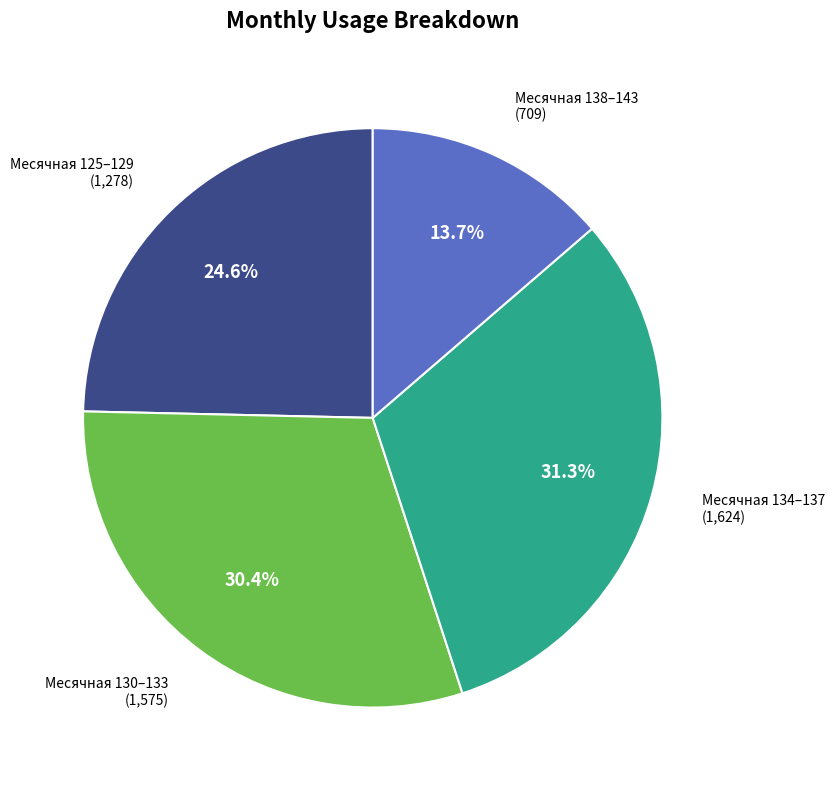

Does any single category account for the majority?

No